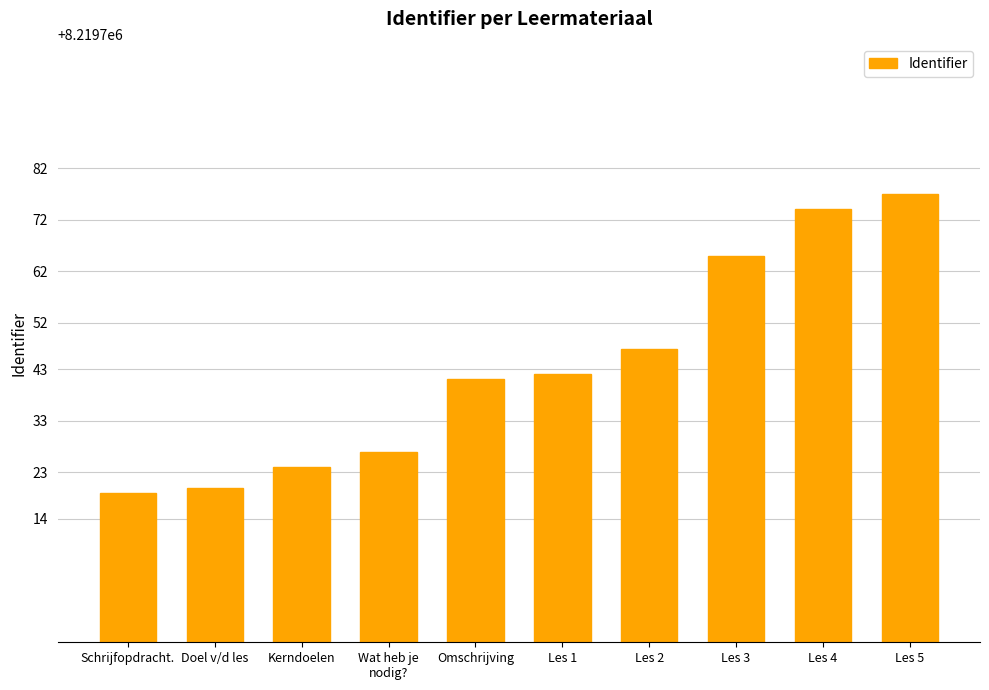

What is the change in value from Schrijfopdracht. to Les 5?

+58